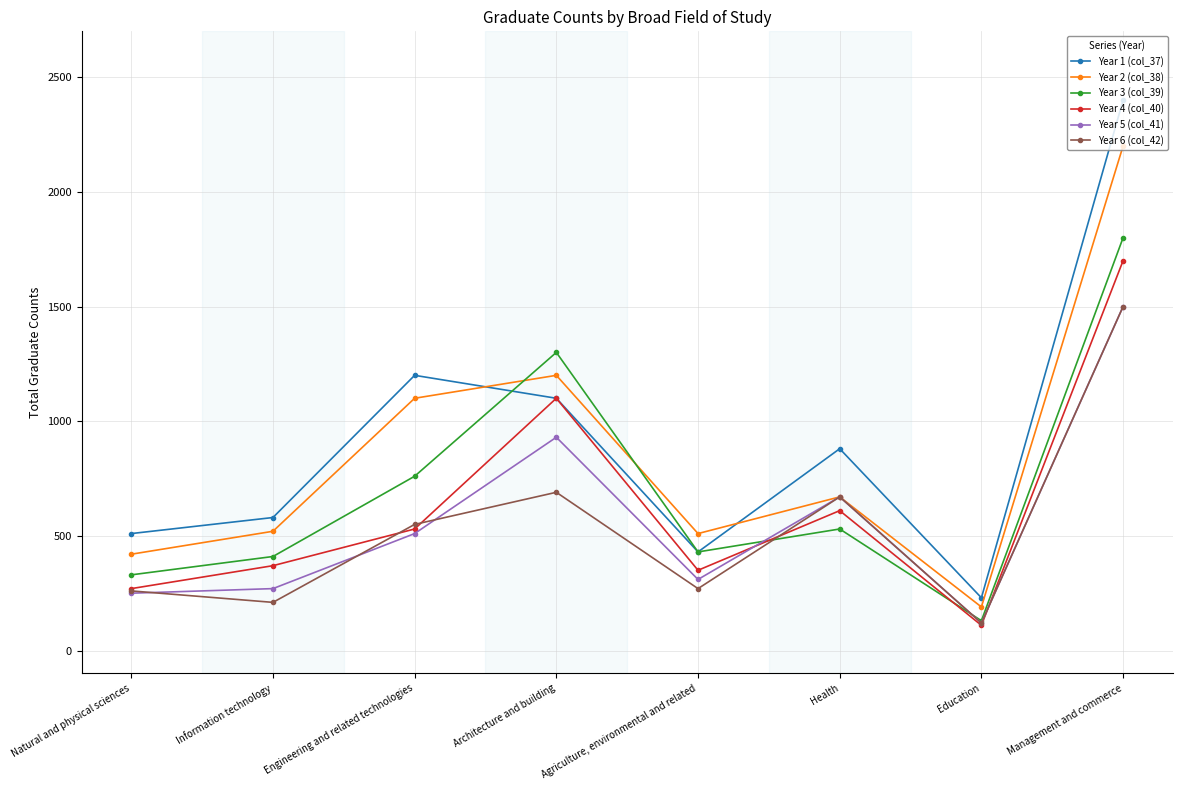

Which series has the widest spread of values?

Year 1 (col_37)